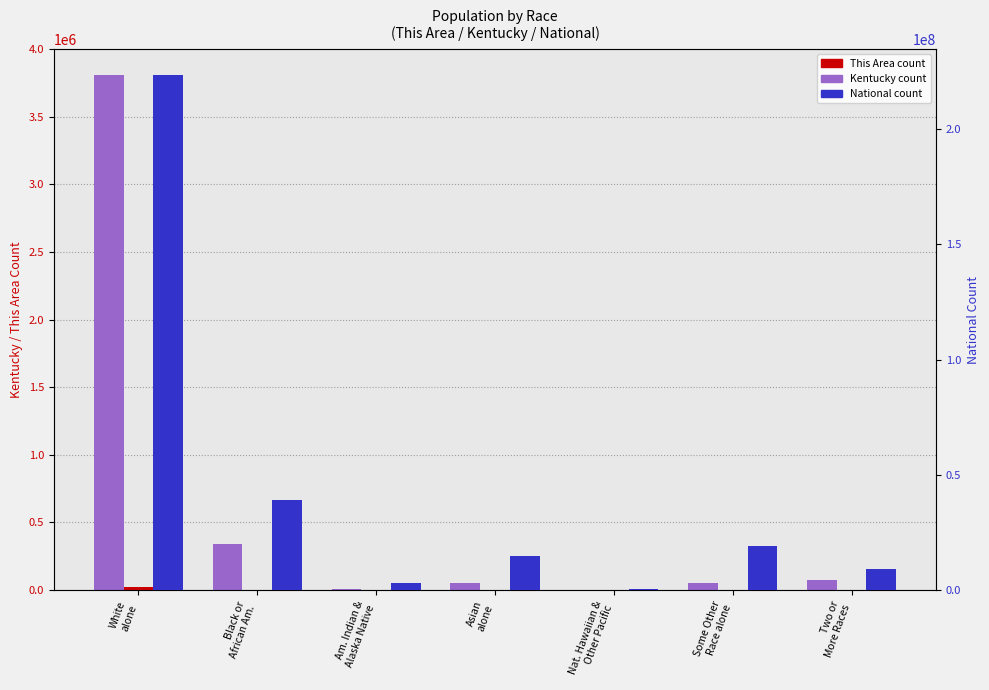

How many groups of bars are there?

7